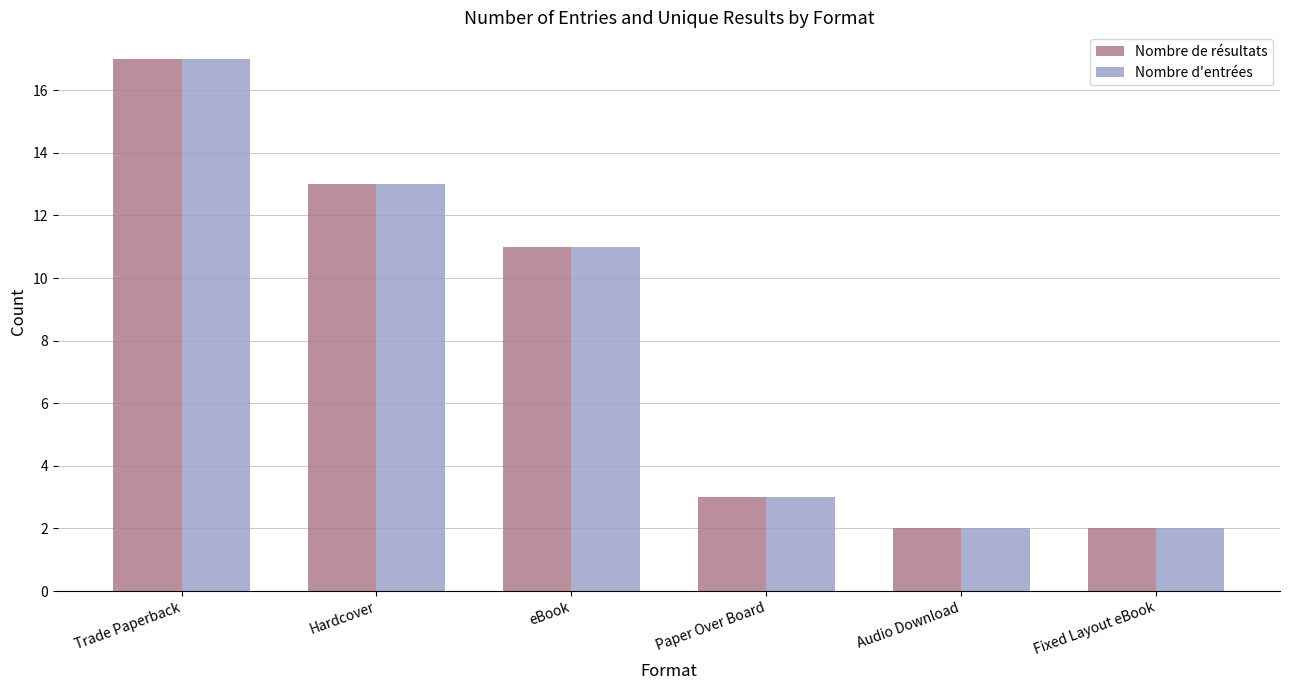

At which label is Nombre de résultats closest to 9?

eBook